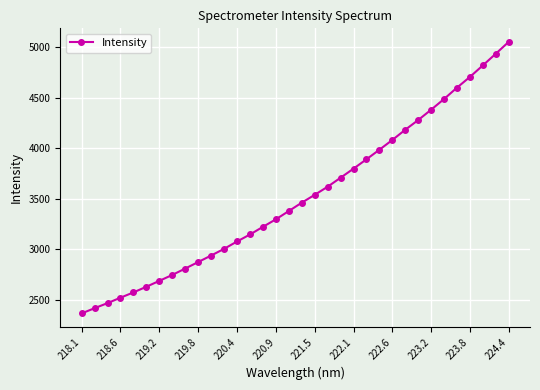

What is the sum of all values?

119719.3